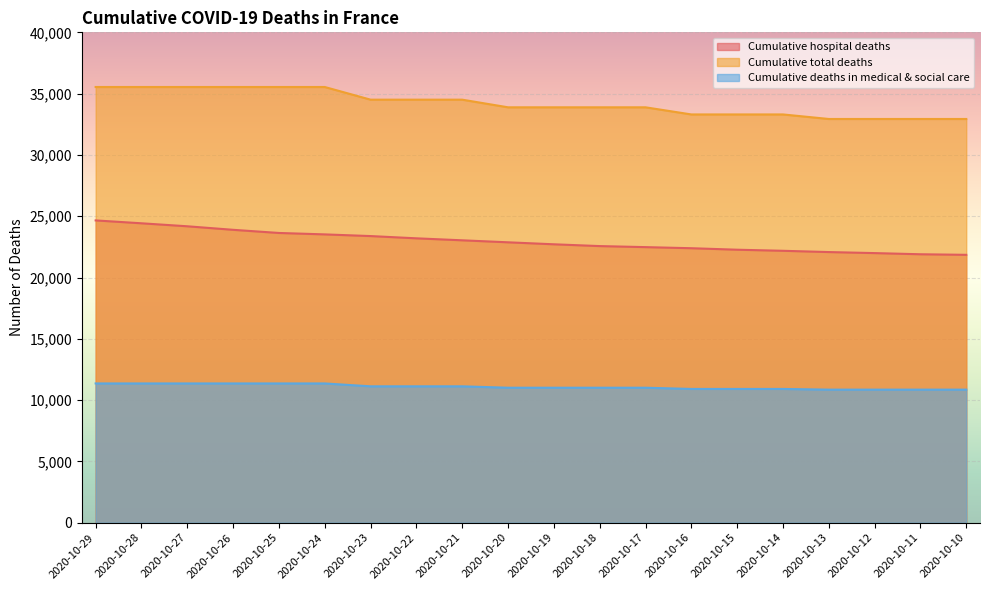

List the series in order of their peak value, highest first.

Cumulative total deaths, Cumulative hospital deaths, Cumulative deaths in medical & social care